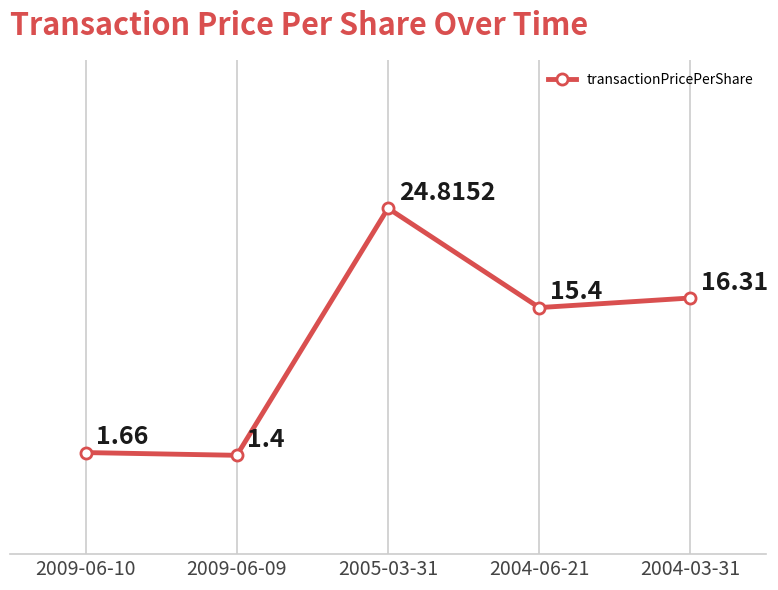

What is the value of the 4th point from the left?

15.4